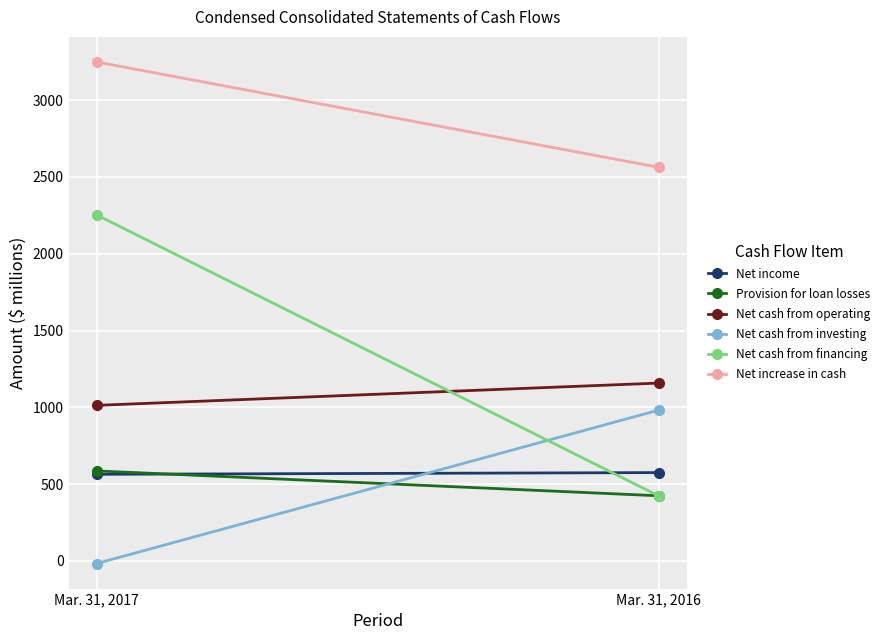

What is the smallest value displayed?

-17